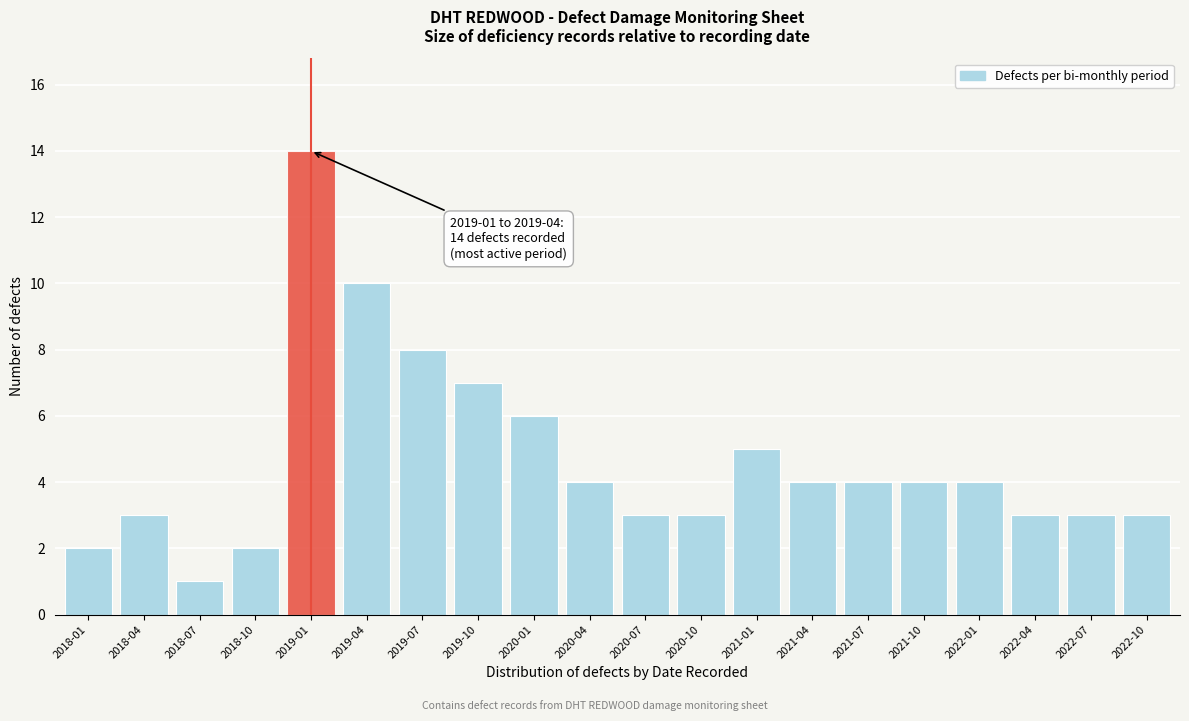

Reading left to right, transcribe all the data shown in this chart.

2	3	1	2	14	10	8	7	6	4	3	3	5	4	4	4	4	3	3	3